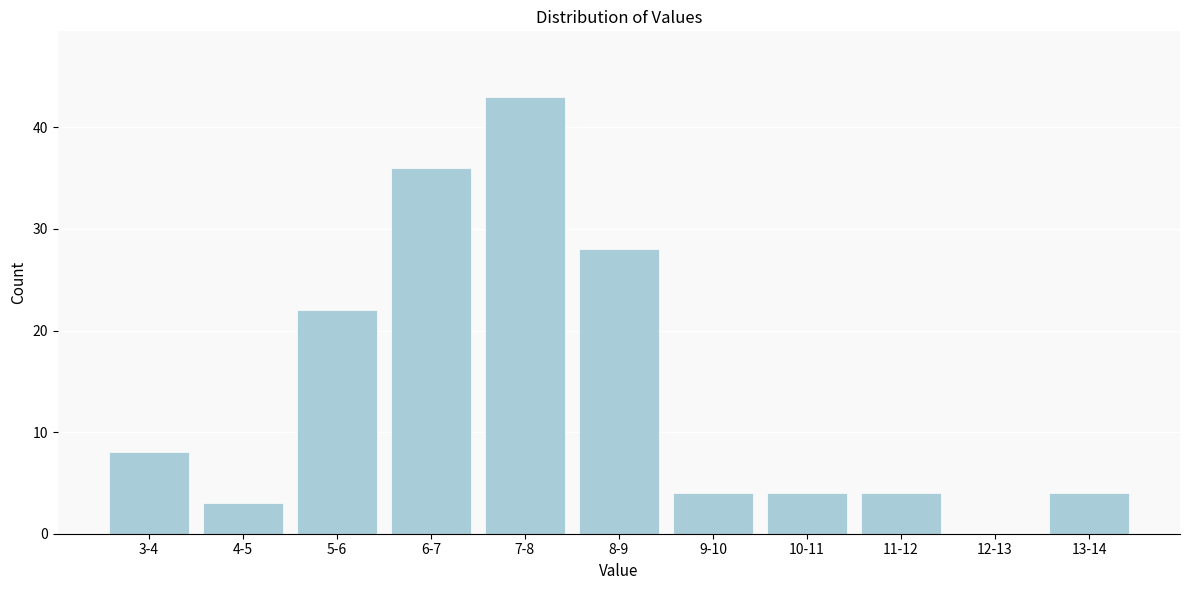

Reading left to right, list all the values displayed in this chart.

3-4=8	4-5=3	5-6=22	6-7=36	7-8=43	8-9=28	9-10=4	10-11=4	11-12=4	12-13=0	13-14=4